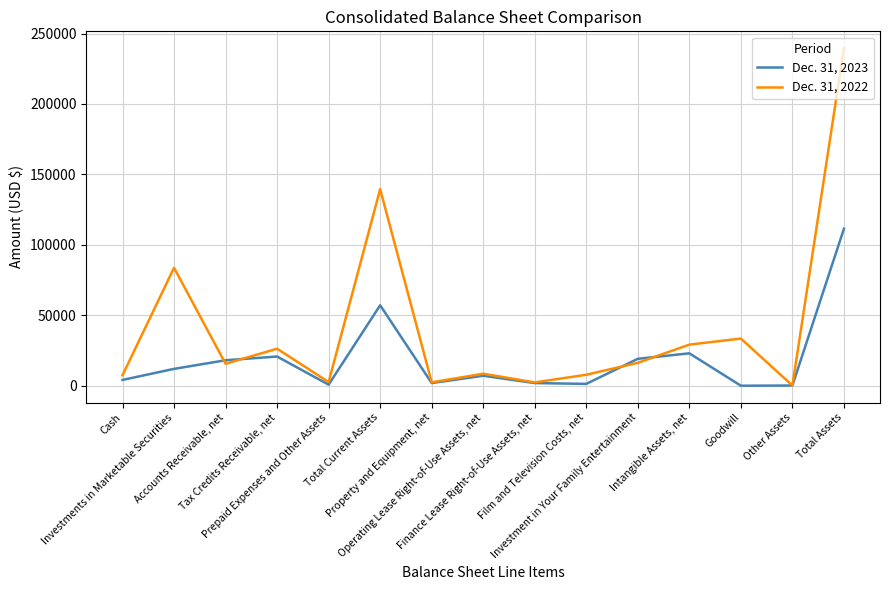

Which series has the largest total across all categories?

Dec. 31, 2022